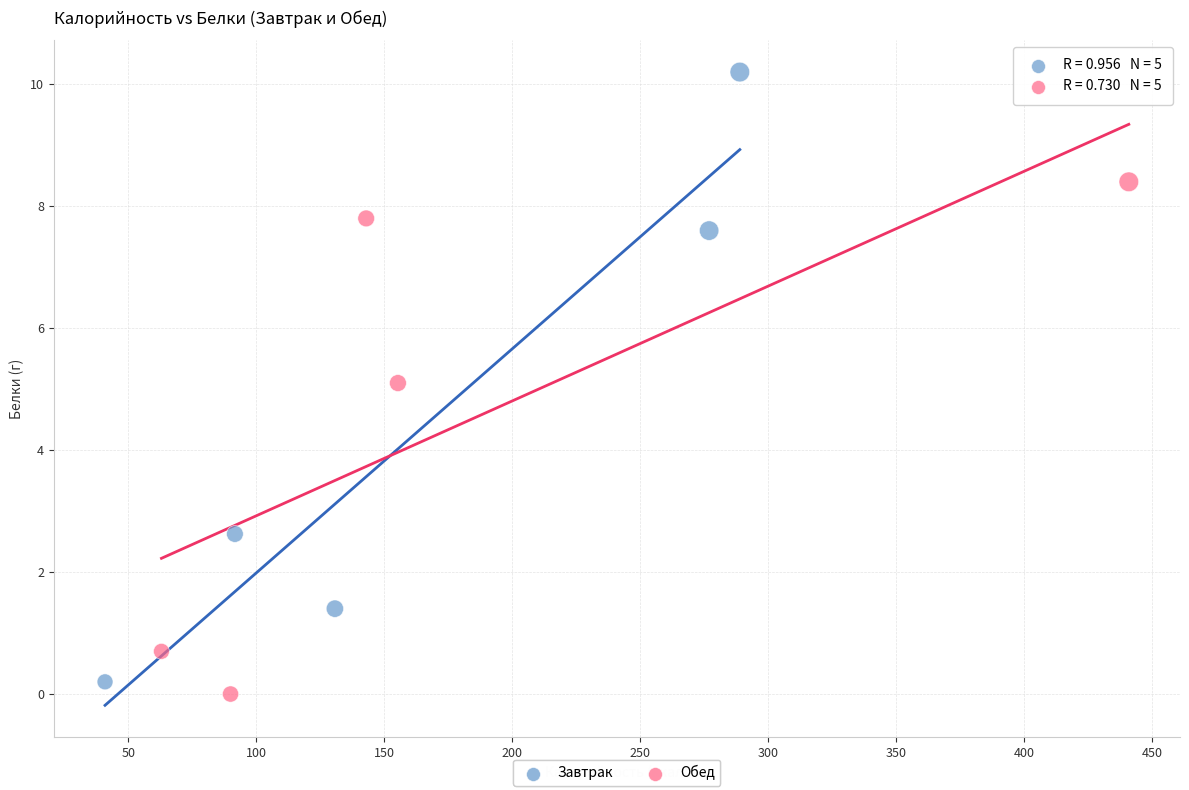

Which series reaches the maximum Y coordinate?

Завтрак